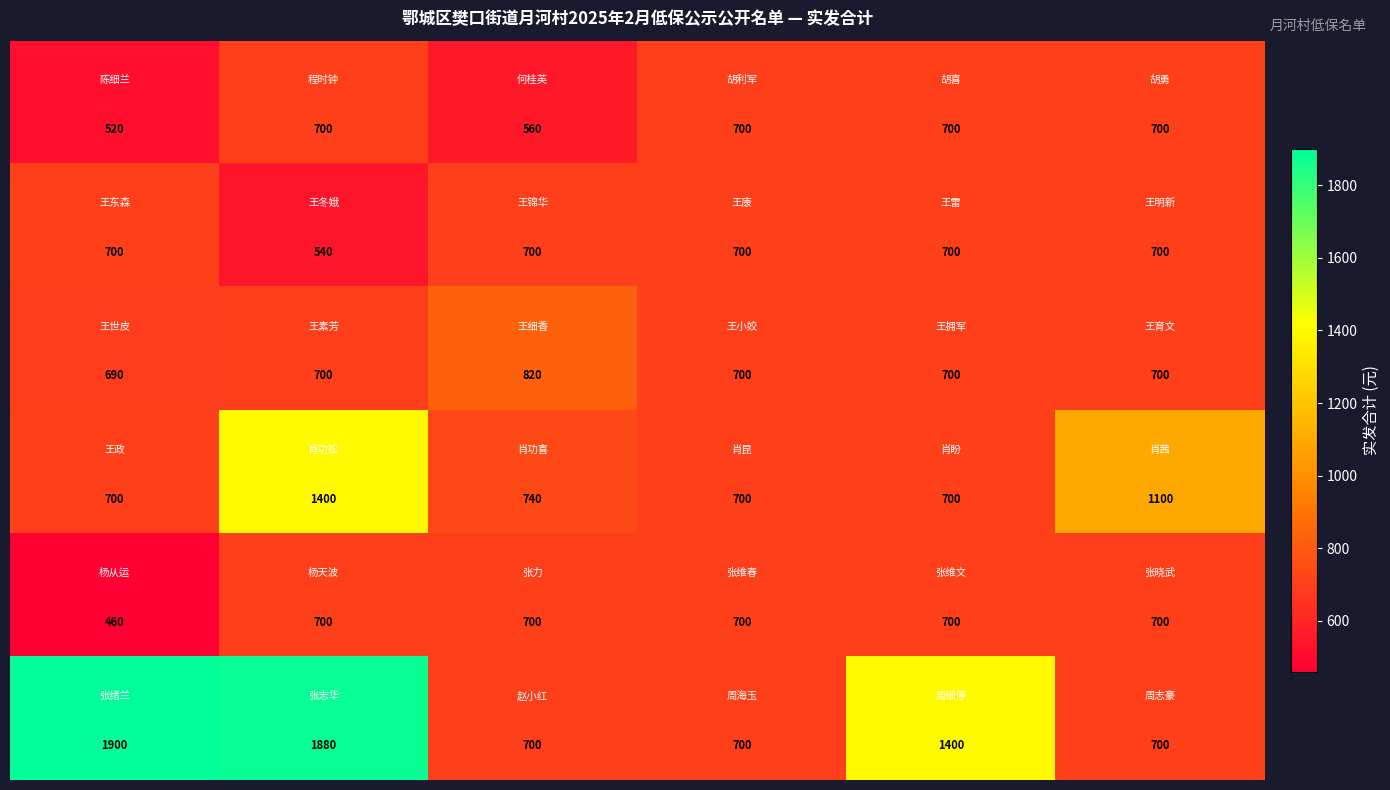

At how many categories does at least one series exceed 1084?

4